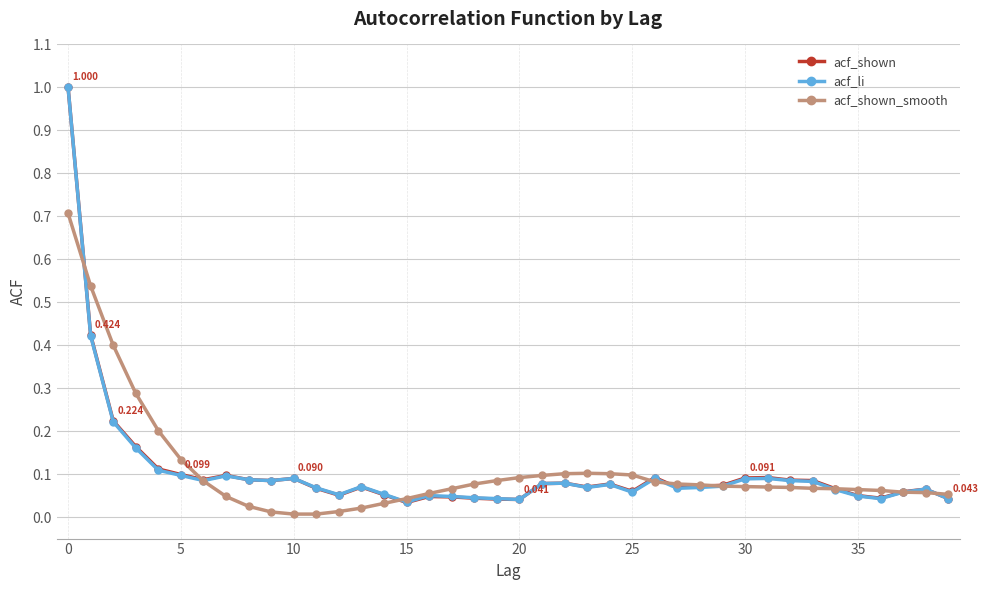

Which series has the largest range (max minus min)?

acf_shown